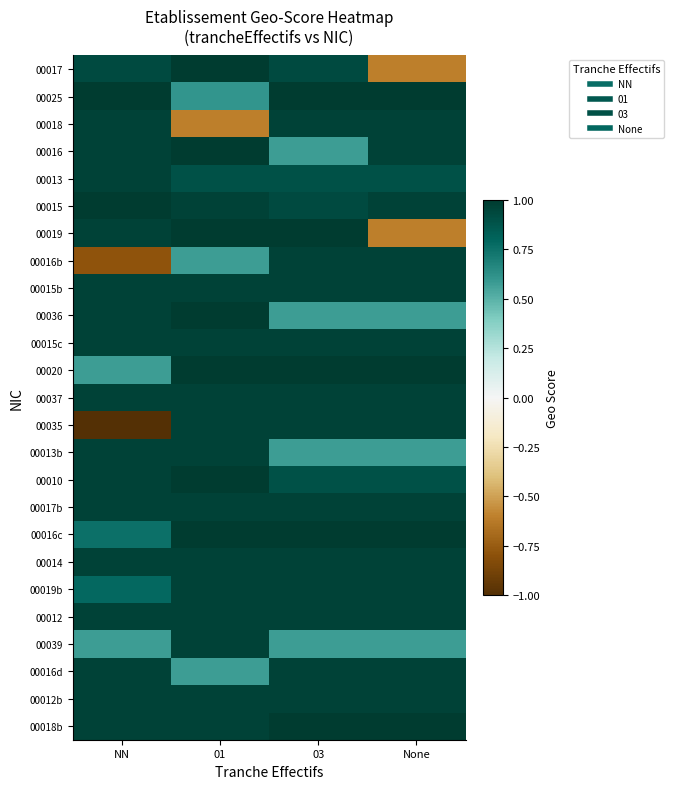

Rank the series by their maximum value, from lowest to highest.

00018, 00013, 00016b, 00015b, 00015c, 00037, 00035, 00013b, 00017b, 00014, 00019b, 00012, 00039, 00016d, 00012b, 00017, 00025, 00016, 00015, 00019, 00036, 00020, 00010, 00016c, 00018b